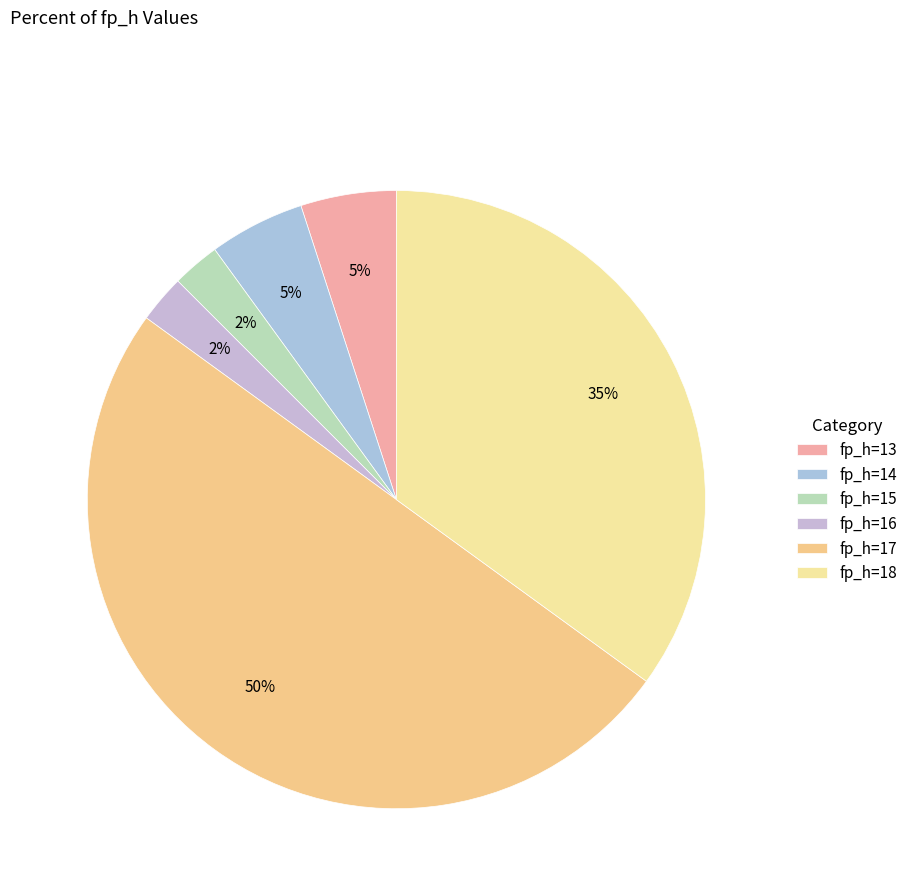

Count the number of slices in the pie.

6